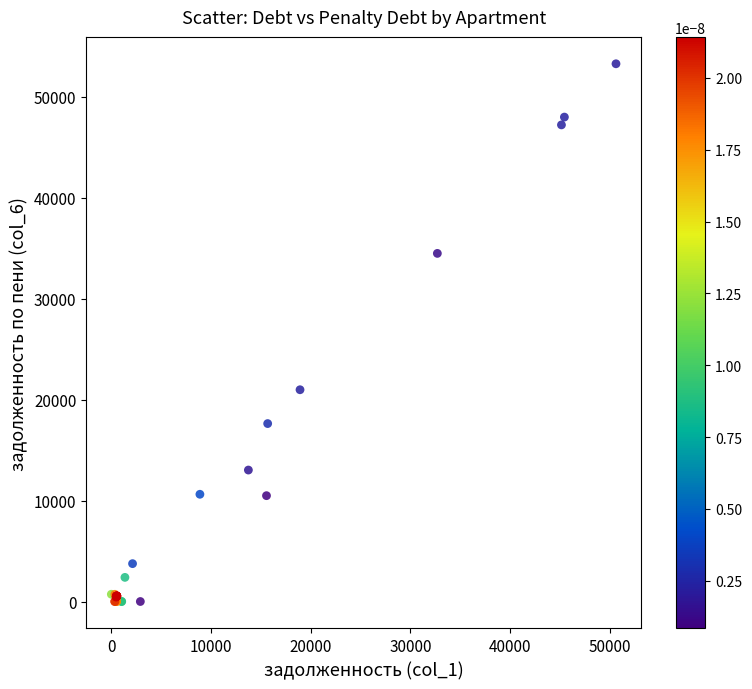

What Y value in the scatter plot is closest to 26625?

20970.3